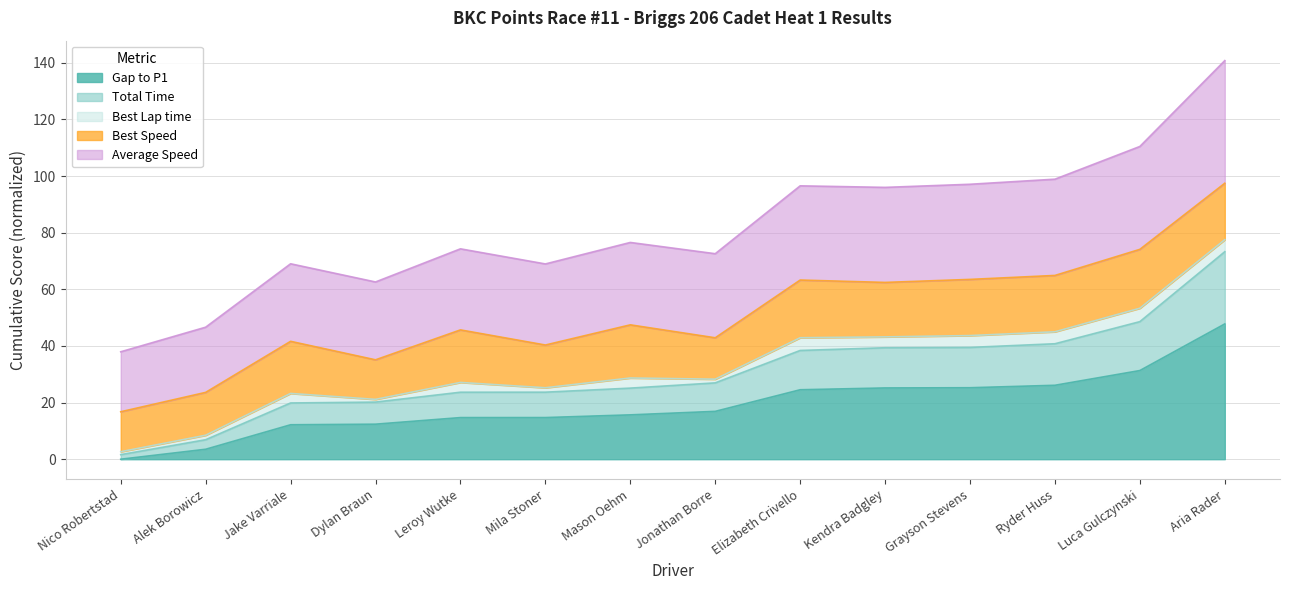

How many categories are shown in the chart?

14